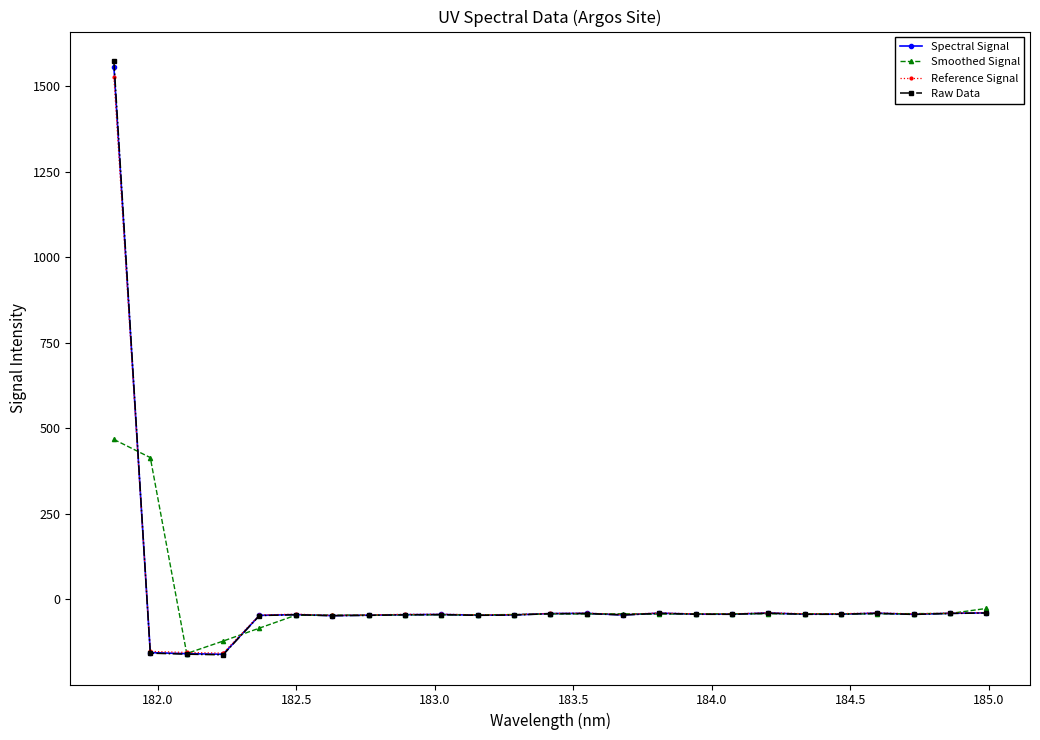

How many lines are shown in the chart?

4